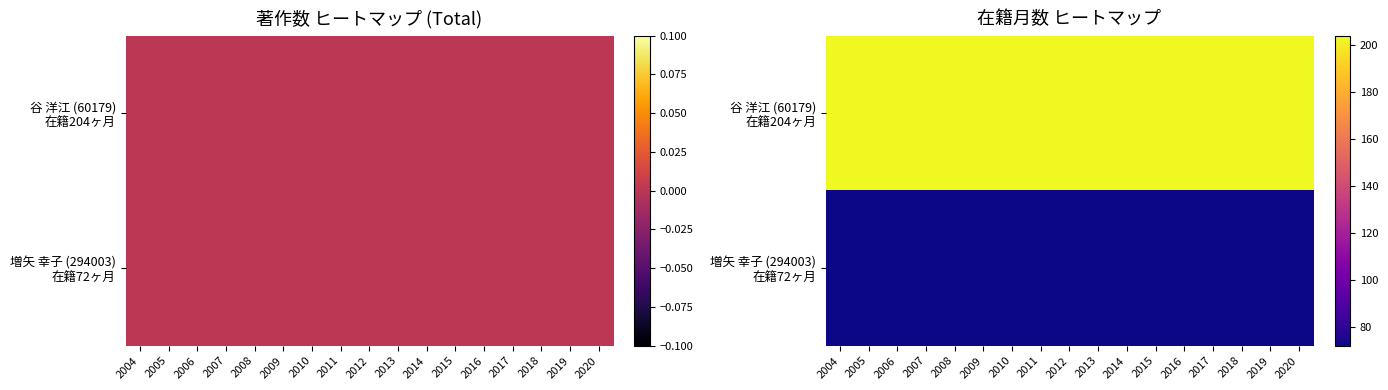

Between 2012 and 2015, which series saw the biggest shift?

谷 洋江 (60179) 在籍204ヶ月